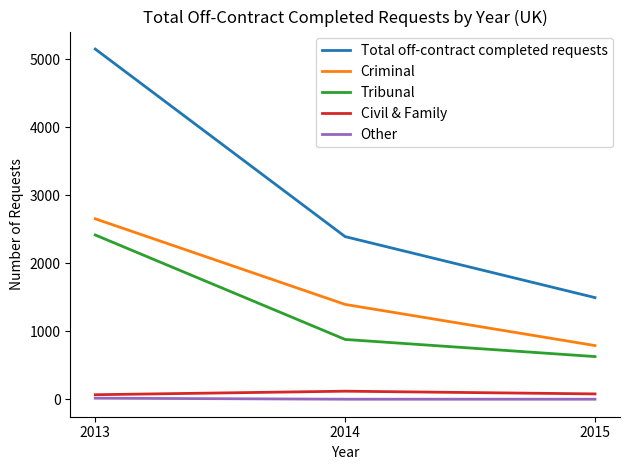

At which category is the sum across all series the highest?

2013